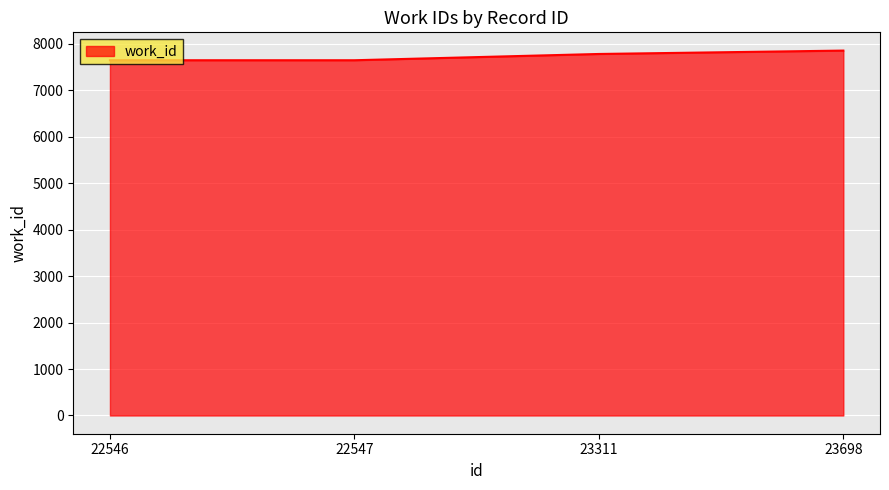

The chart shows a value of 3555 at 23311. True or false?

False